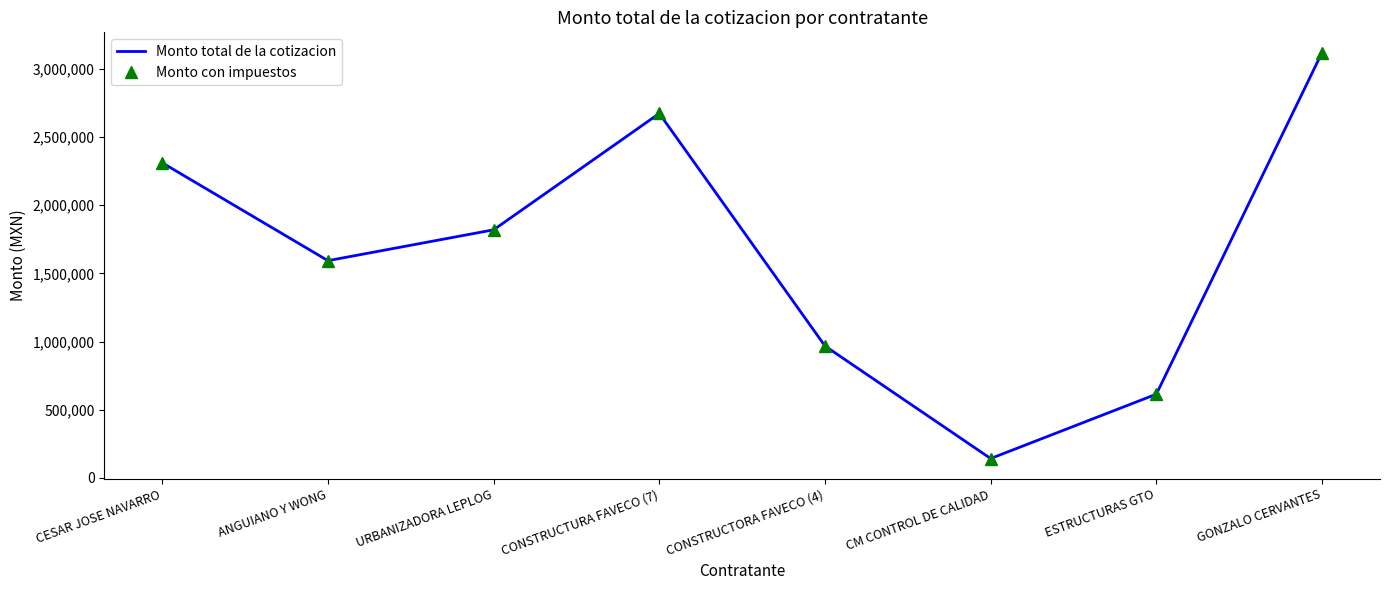

True or false: Monto total de la cotizacion has more than 0 interior local peaks.

True